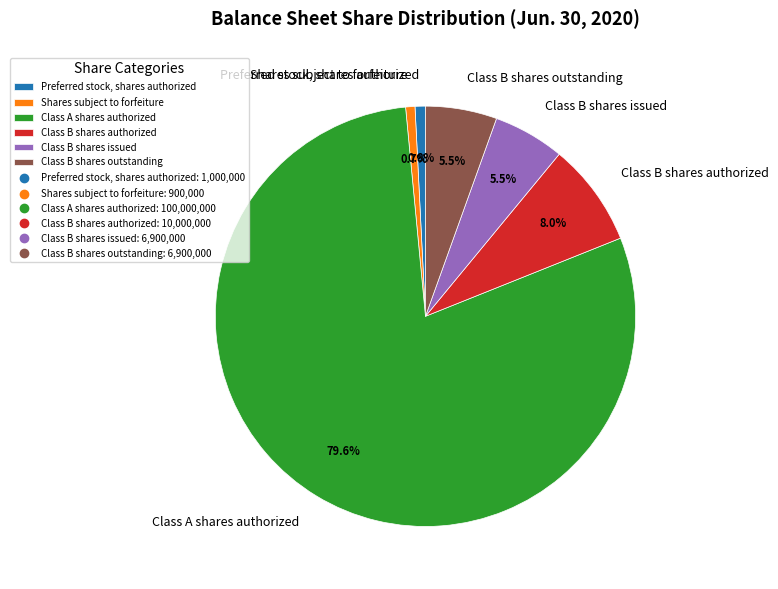

To the nearest percent, what percentage of the pie is Class A shares authorized?

80%